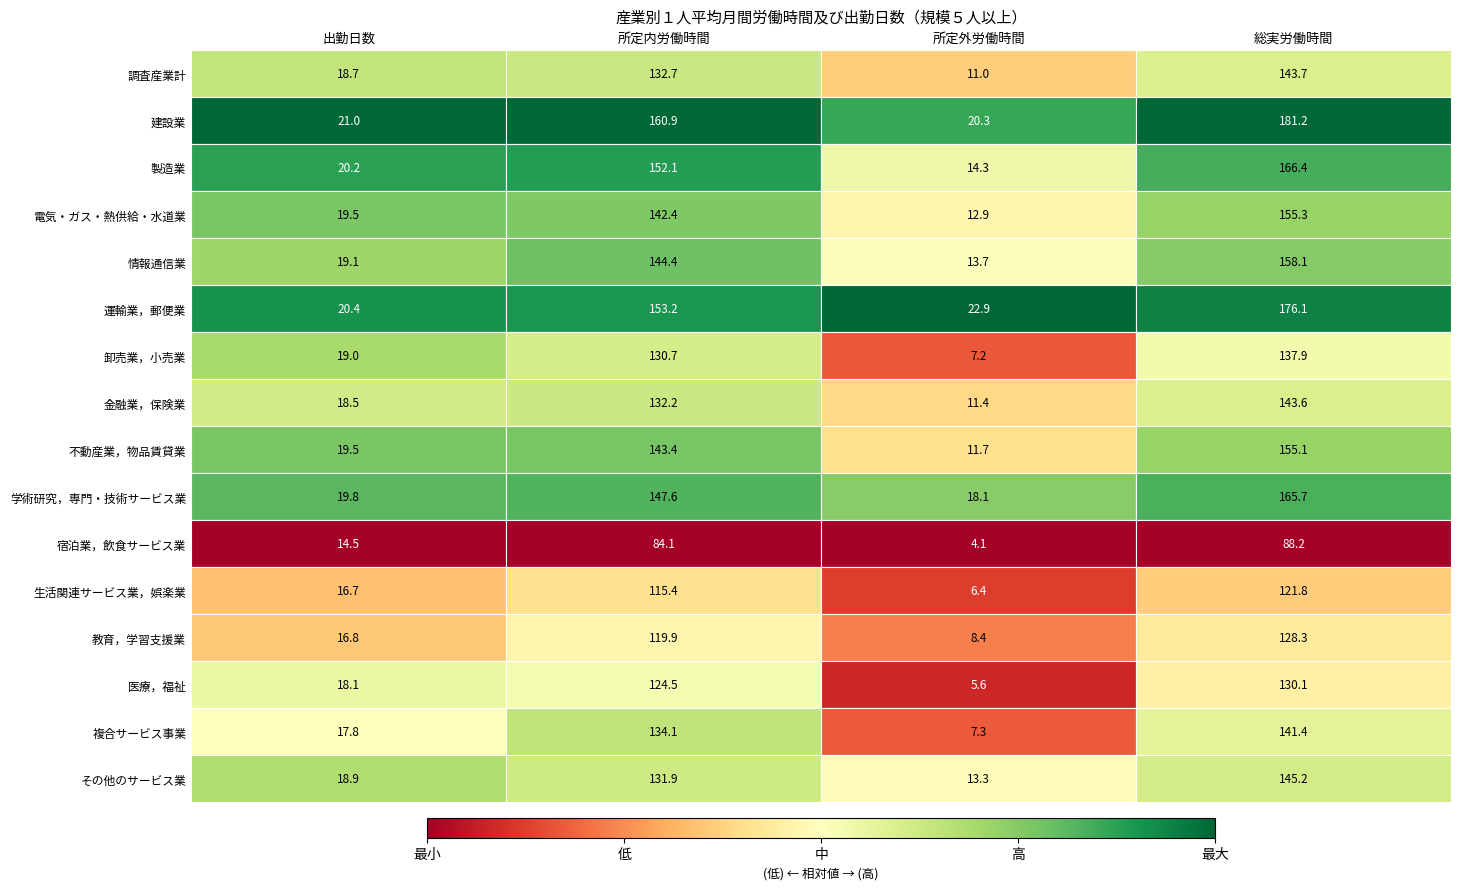

True or false: 情報通信業 has a value of 21.2 at 所定外労働時間.

False